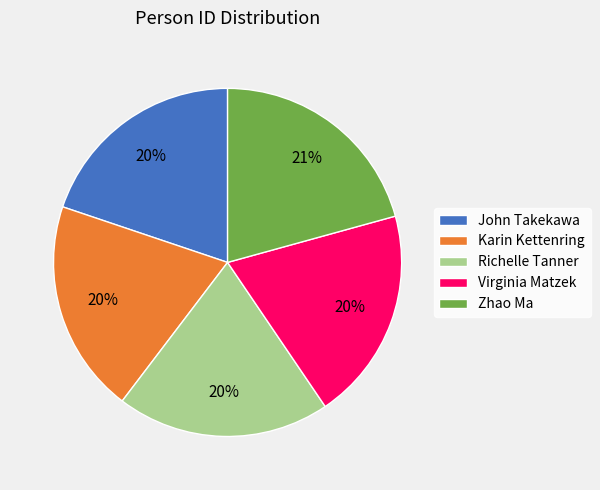

Is it true that Virginia Matzek is 20% of the pie?

True